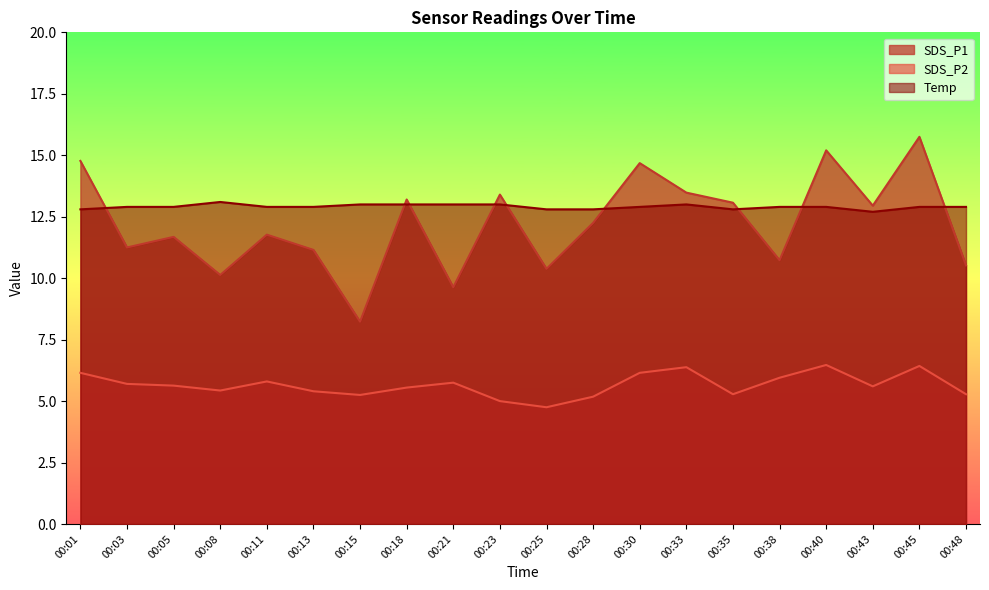

What is the spread (max minus min) of values at 00:05?

7.3